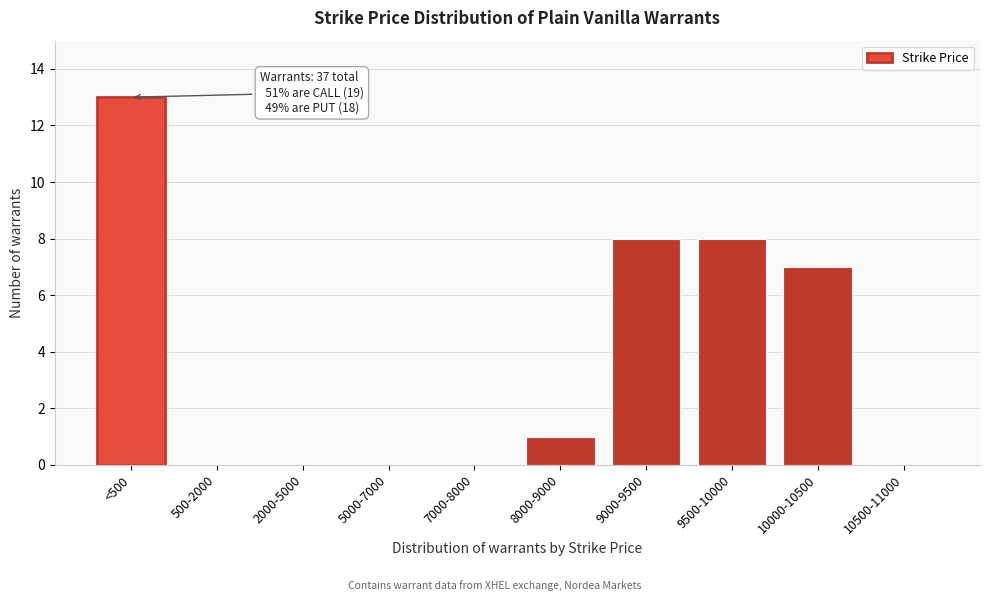

Reading left to right, what are all the values shown in this chart?

<500=13	500-2000=0	2000-5000=0	5000-7000=0	7000-8000=0	8000-9000=1	9000-9500=8	9500-10000=8	10000-10500=7	10500-11000=0